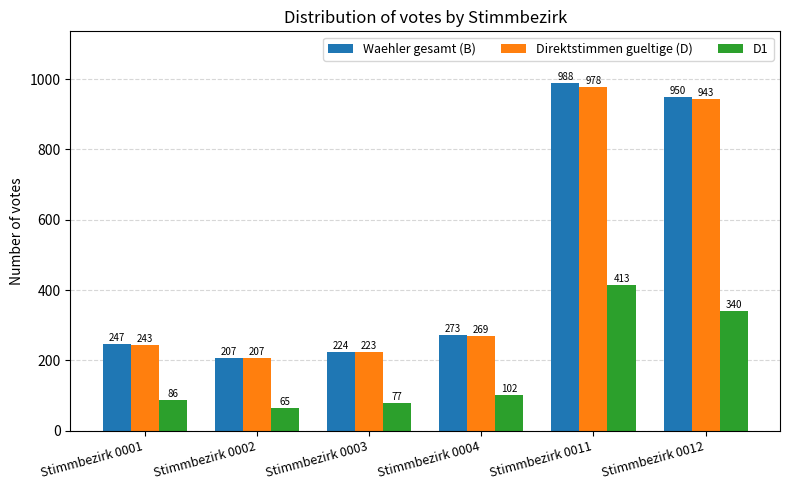

What are all the series names shown in the legend?

Waehler gesamt (B), Direktstimmen gueltige (D), D1